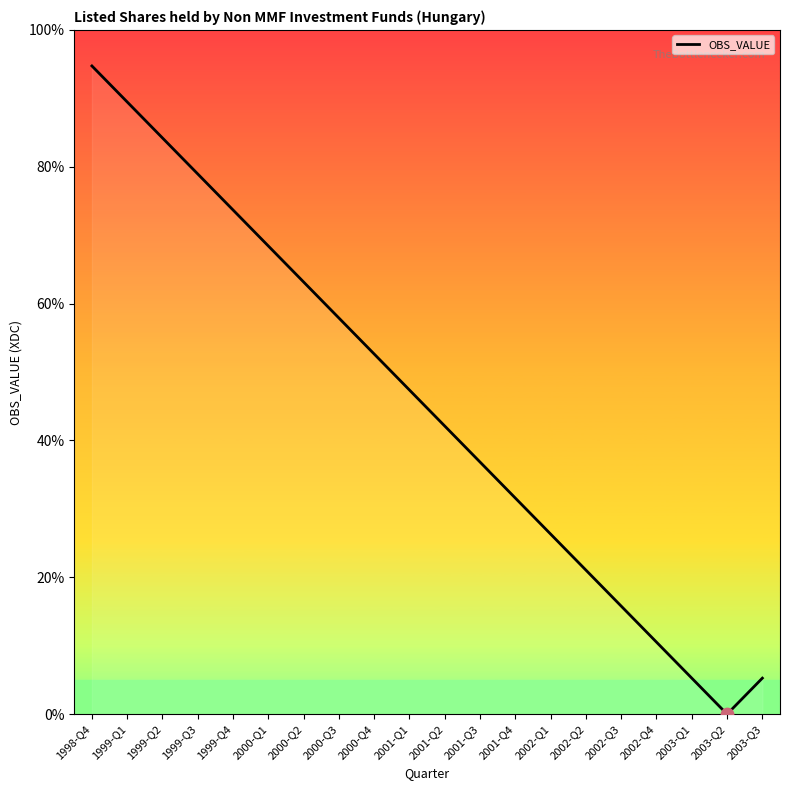

Which has a higher value, 1999-Q2 or 1999-Q4?

1999-Q2